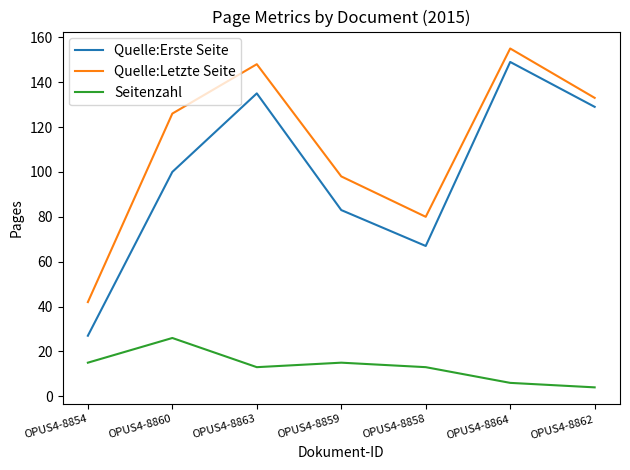

Is the value of Seitenzahl at OPUS4-8854 greater than the value of Quelle:Letzte Seite at OPUS4-8860?

No